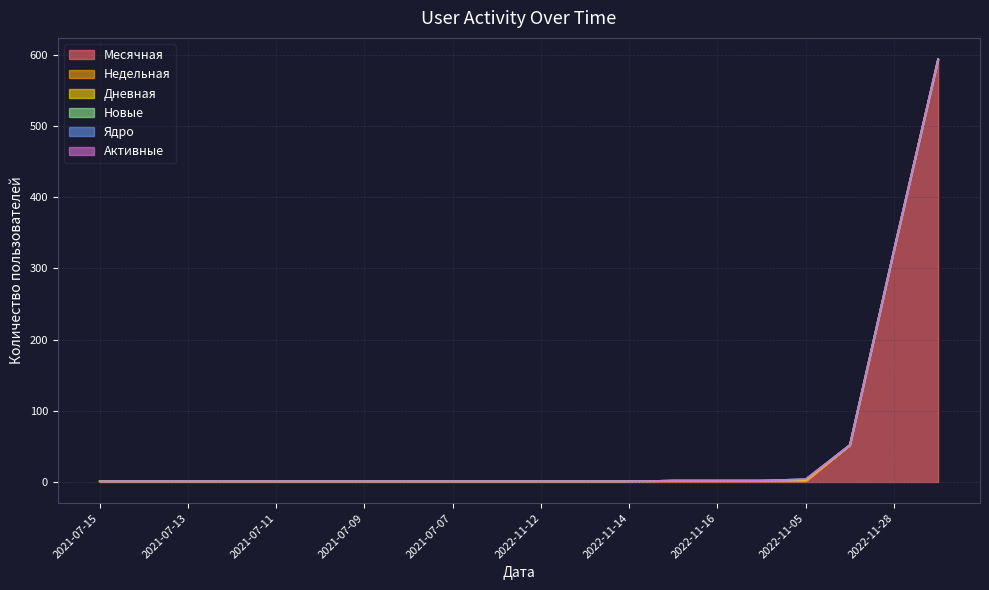

What are all the series names shown in the legend?

Месячная, Недельная, Дневная, Новые, Ядро, Активные